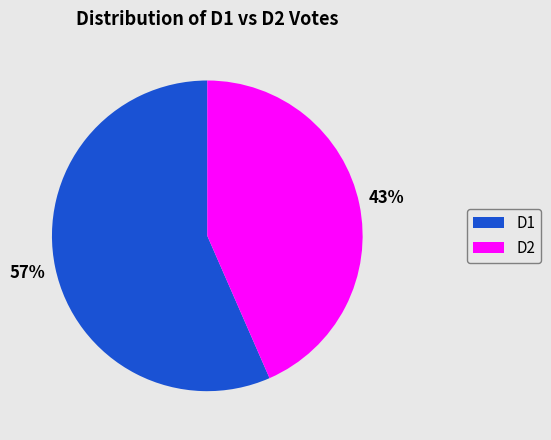

Is it true that D1 is 57% of the pie?

True